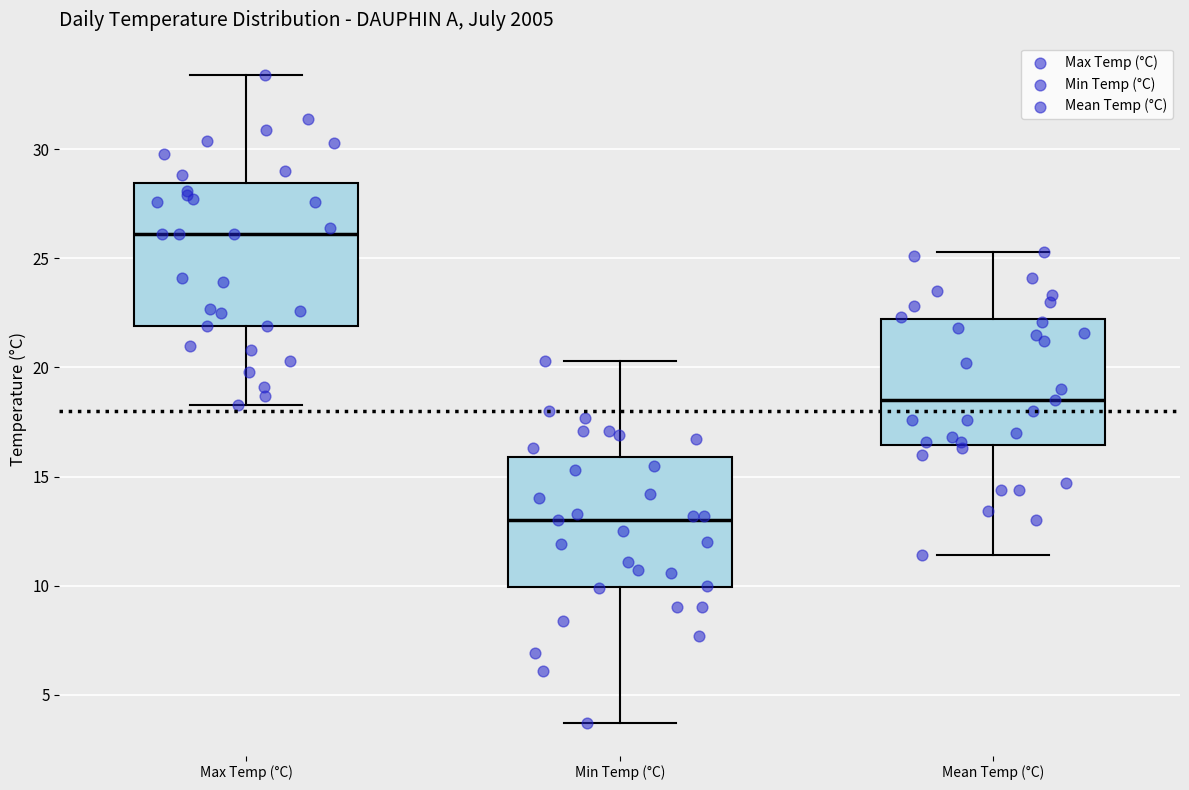

Where does the upper whisker of the box for Min Temp (°C) end on the y-axis? The values are not printed on the chart, so give them approximately, as read against the axis.

20.5